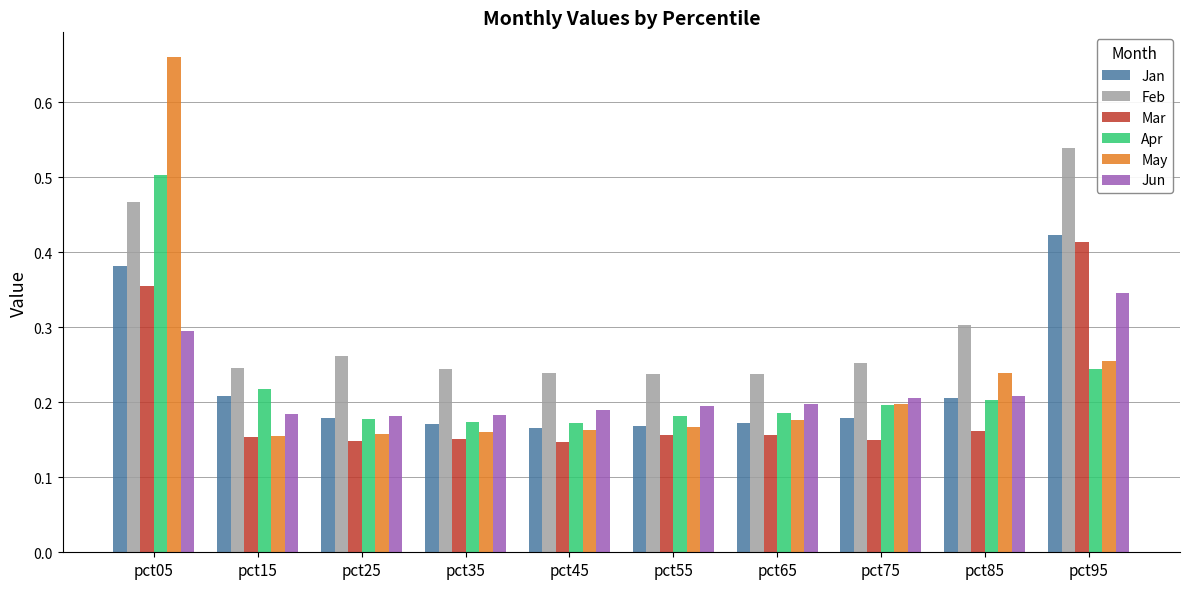

At how many categories does at least one series exceed 0?

10